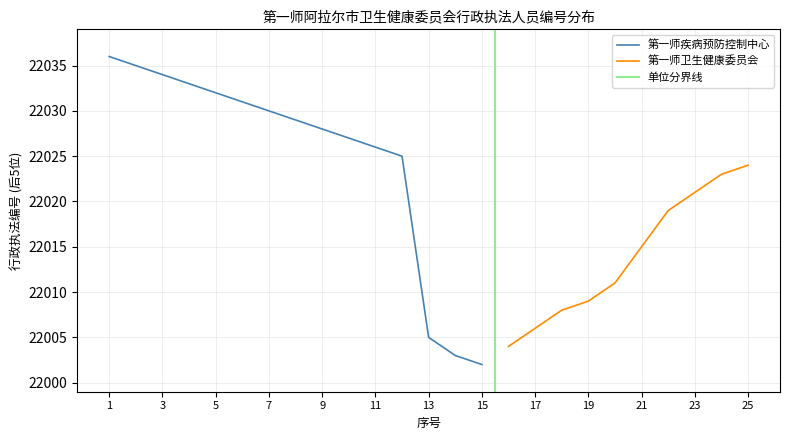

At which label does 第一师卫生健康委员会 reach its peak?

25